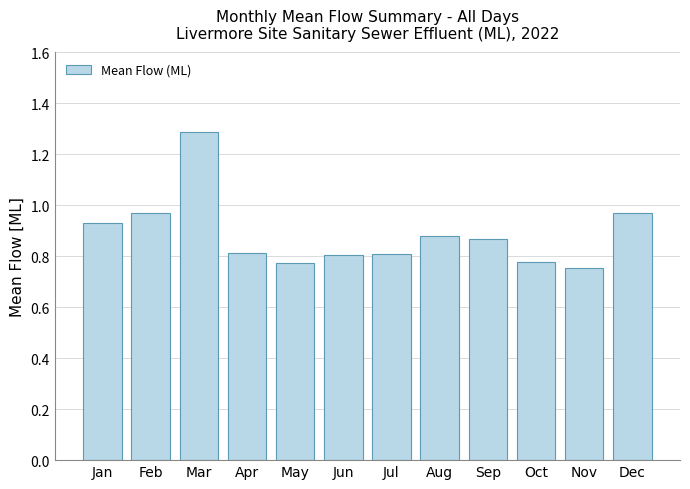

Between Sep and Oct, which is larger?

Sep